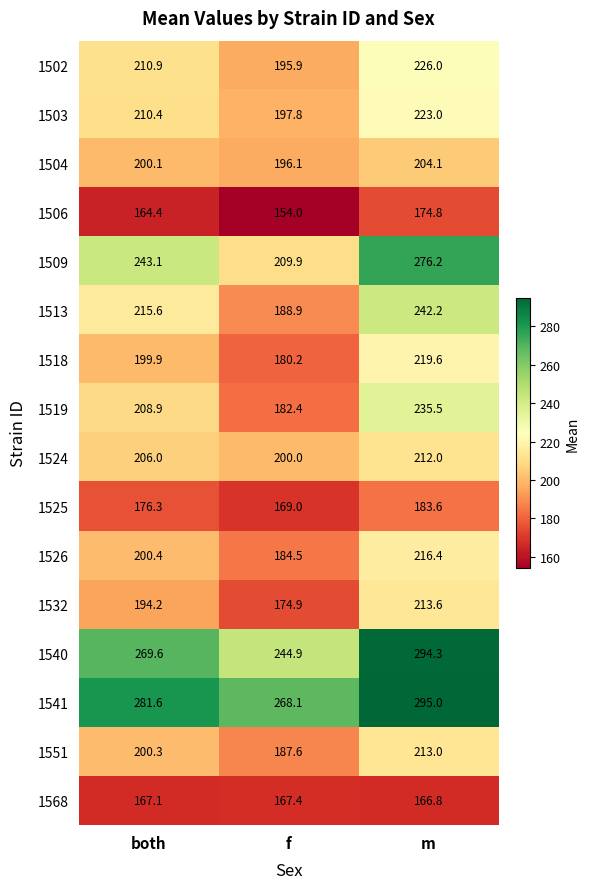

Which category has the lowest value in the 1503 series?

f